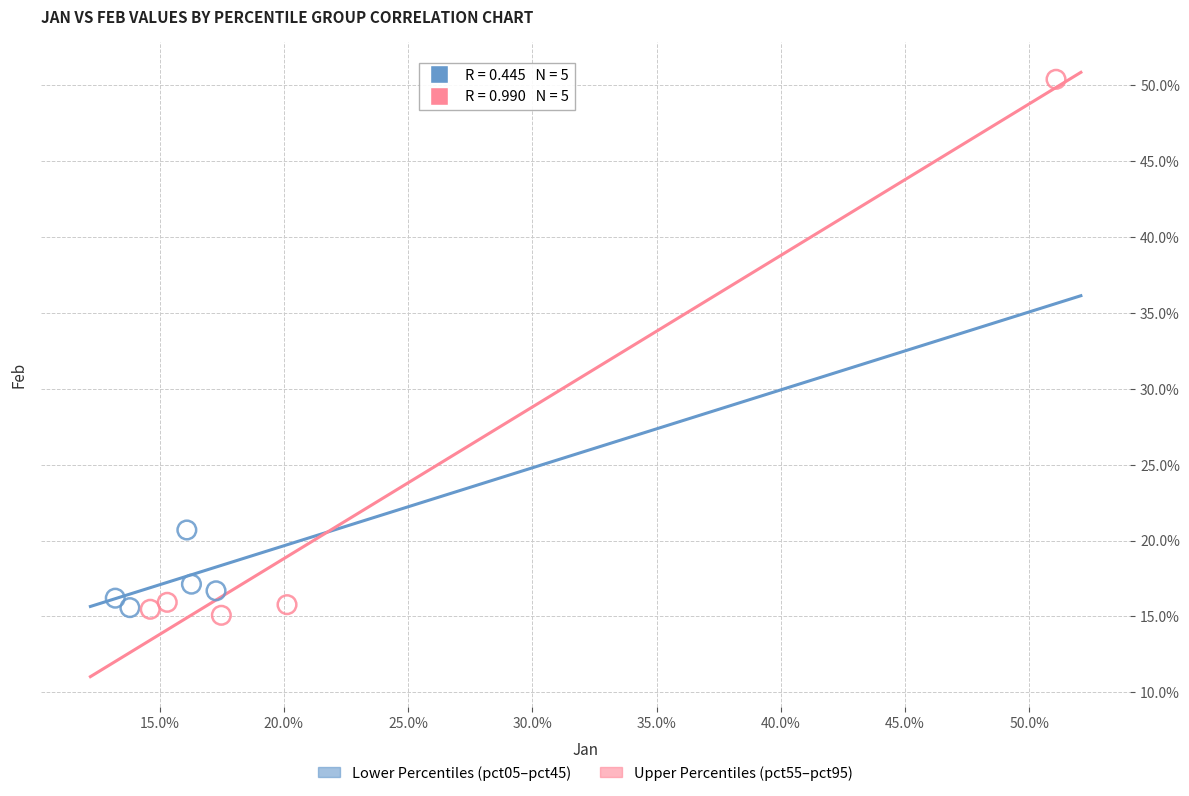

Which series contains the lowest Y value?

Upper Percentiles (pct55–pct95)